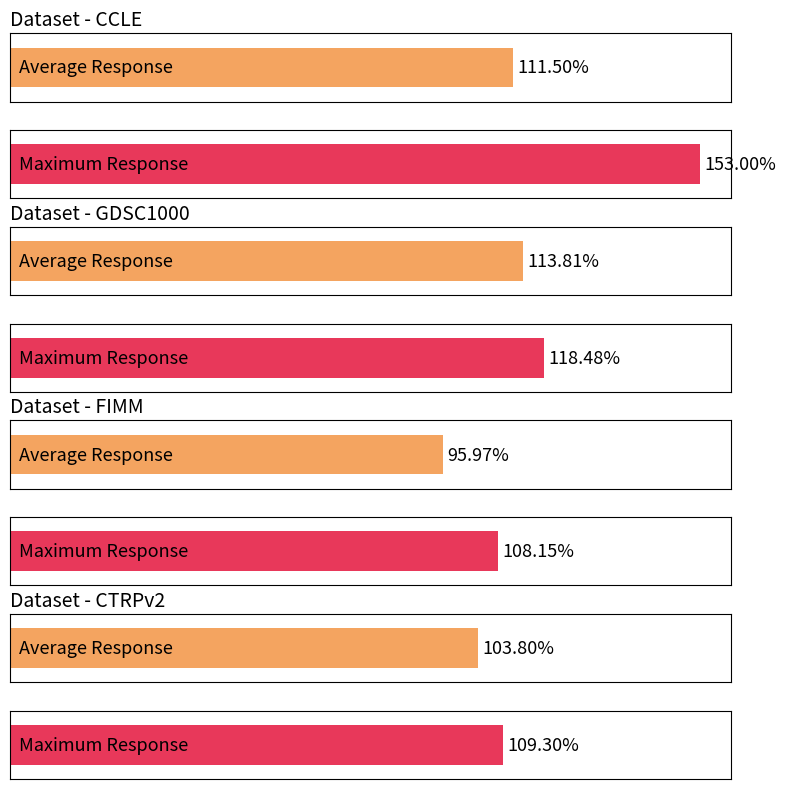

What position from the right is GDSC1000?

3